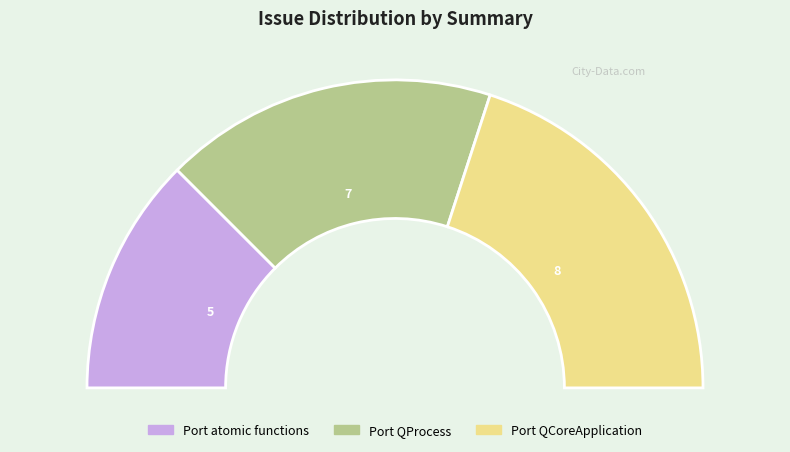

To the nearest percent, what is the difference between the Port QCoreApplication and Port QProcess slice percentages?

5%